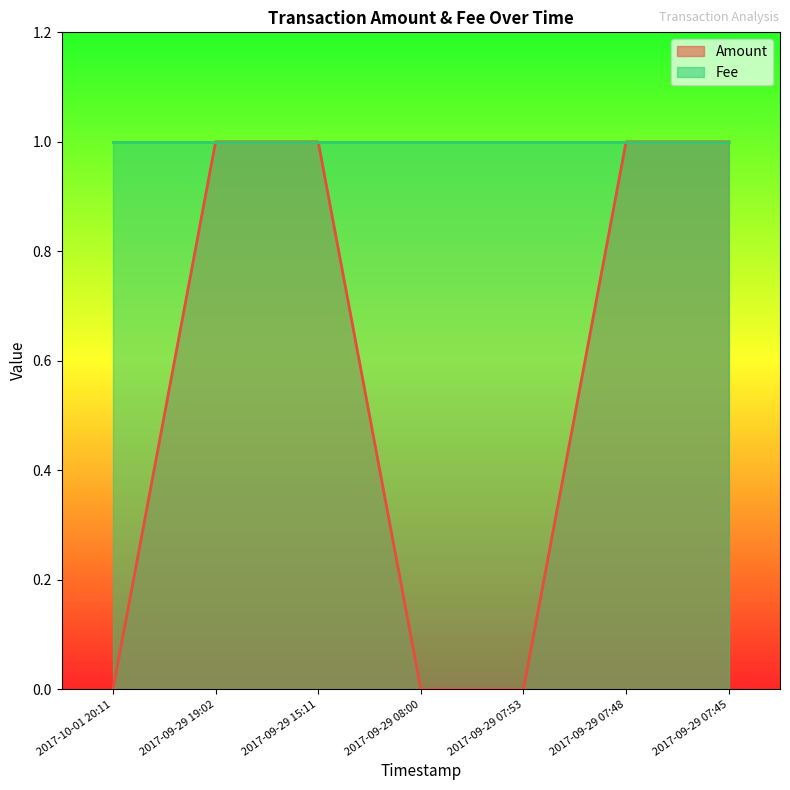

Rank the categories by value from highest to lowest.

2017-09-29 19:02, 2017-09-29 15:11, 2017-09-29 07:48, 2017-09-29 07:45, 2017-10-01 20:11, 2017-09-29 08:00, 2017-09-29 07:53